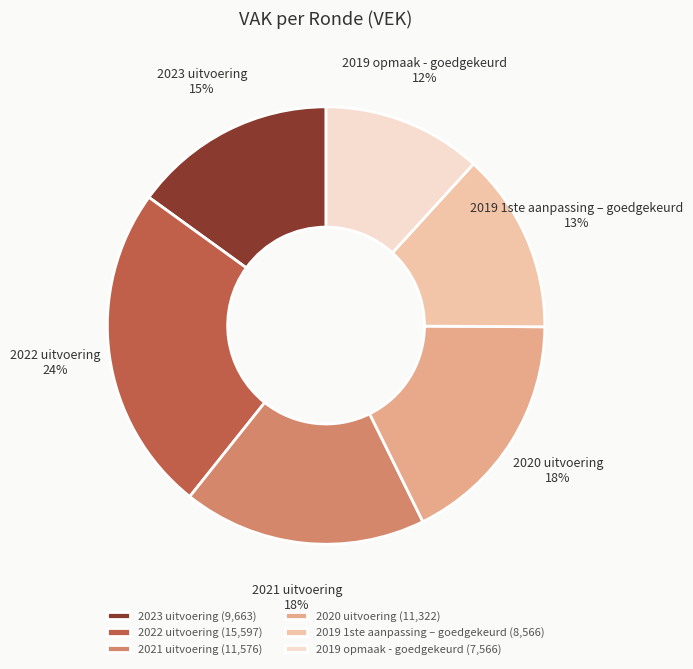

To the nearest percent, what is the combined percentage of 2022 uitvoering and 2023 uitvoering?

39%